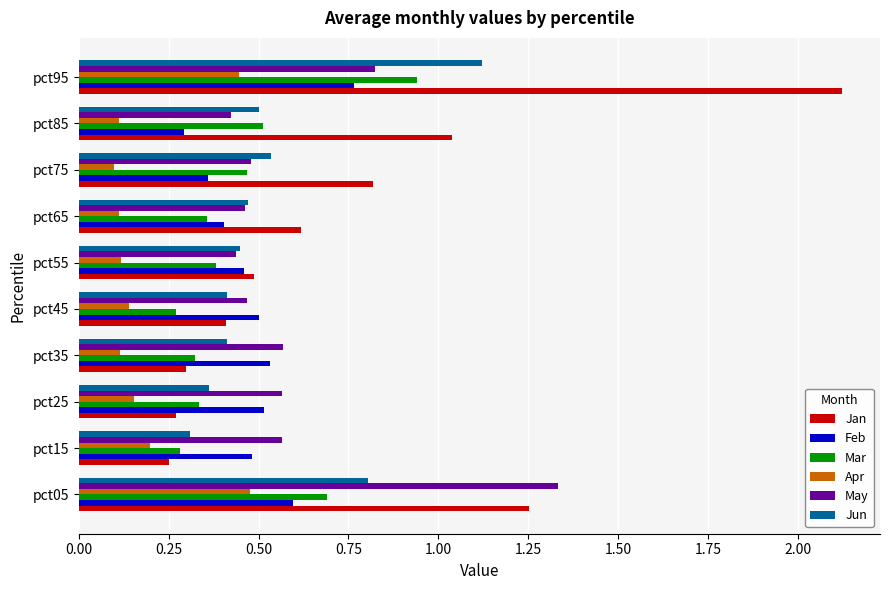

How many categories are shown in the chart?

10